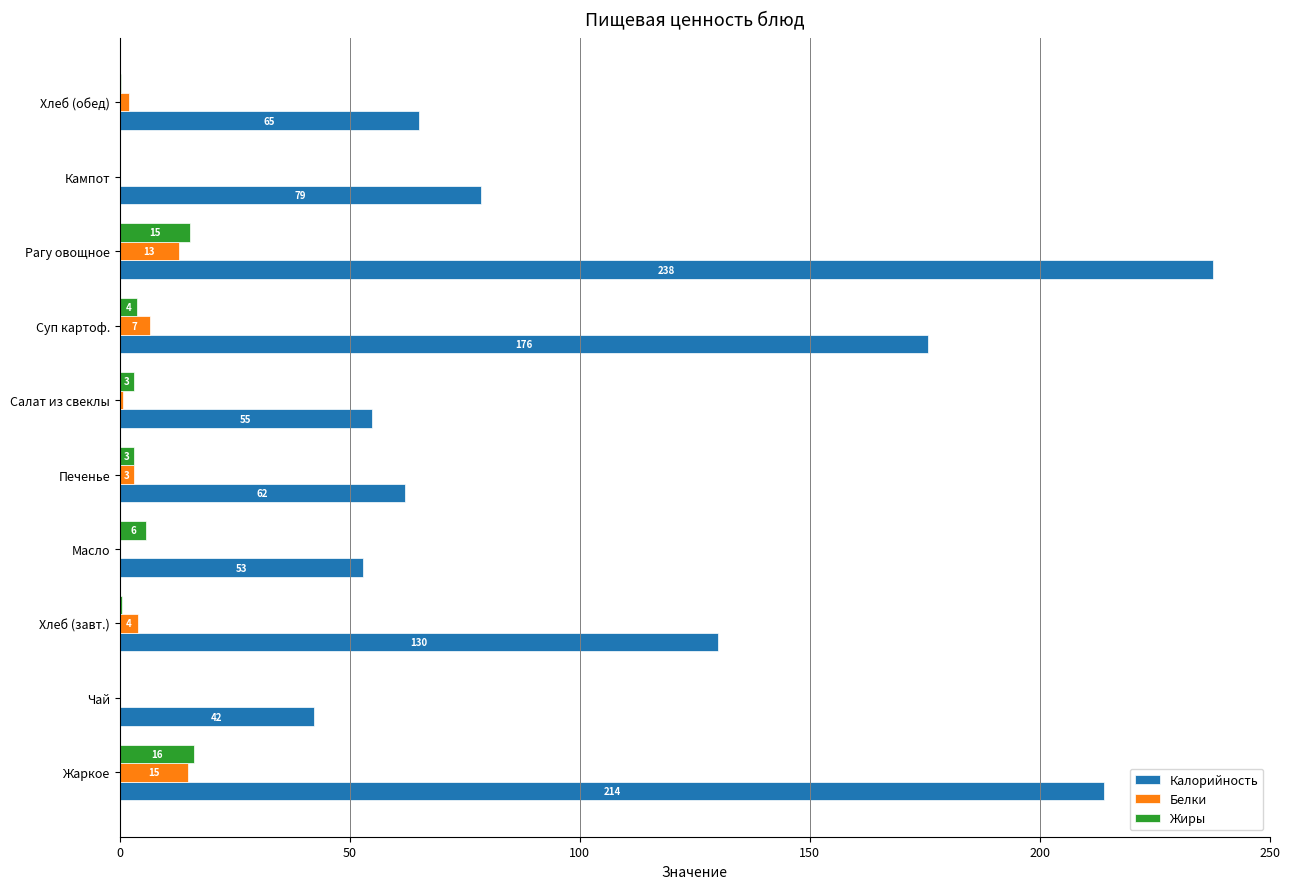

The value of Калорийность at Хлеб (завт.) is 130.0. True or false?

True